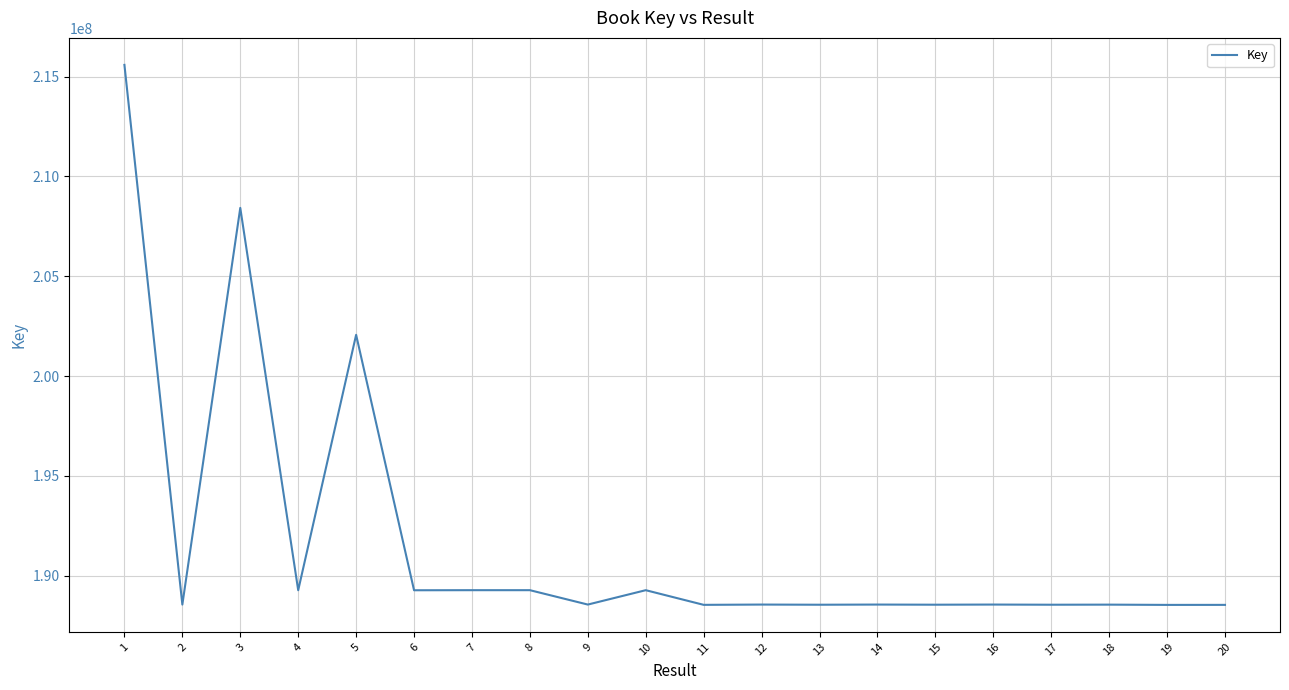

What value does the data have at 14?

188559457